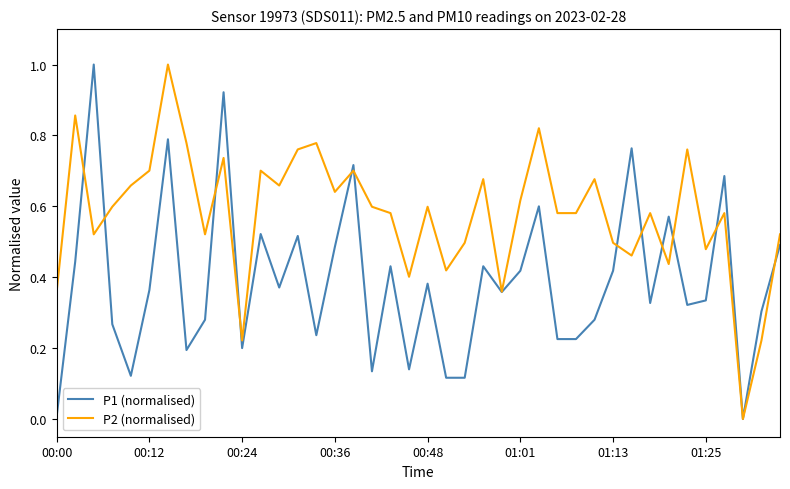

Rank the series by their average value, from lowest to highest.

P1 (normalised), P2 (normalised)